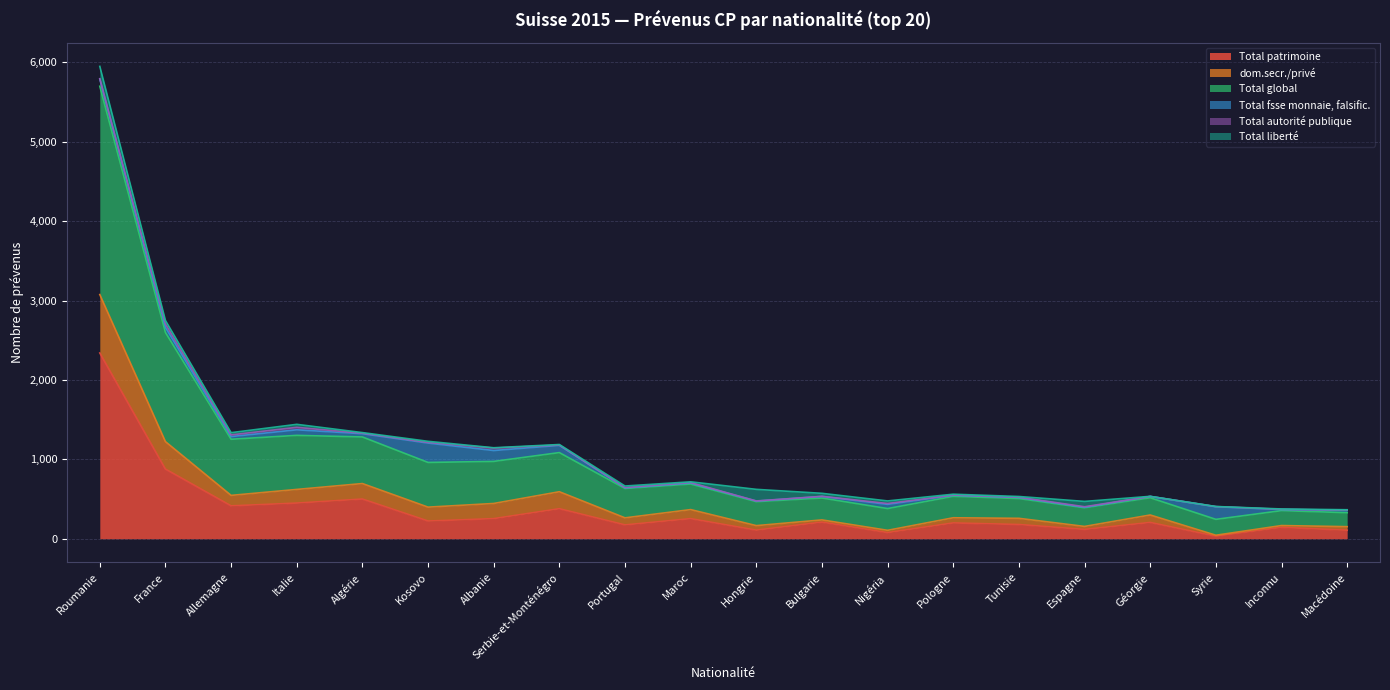

Which series changed the most between Nigéria and Pologne?

Total patrimoine